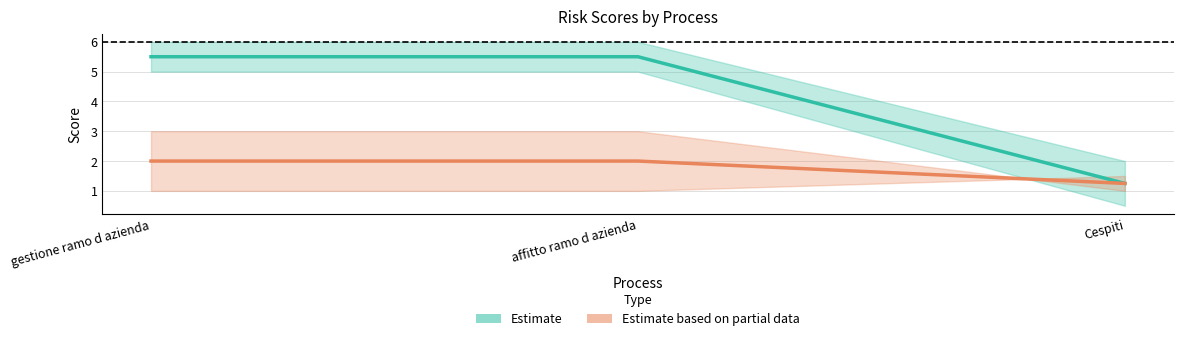

Reading left to right, what are all the values shown in this chart?

IMPATTO 231  (1-5): gestione ramo d azienda=2.0	affitto ramo d azienda=2.0	Cespiti=1.2
GRADO DI RISCHIO SINTETICO (1-15): gestione ramo d azienda=5.5	affitto ramo d azienda=5.5	Cespiti=1.2